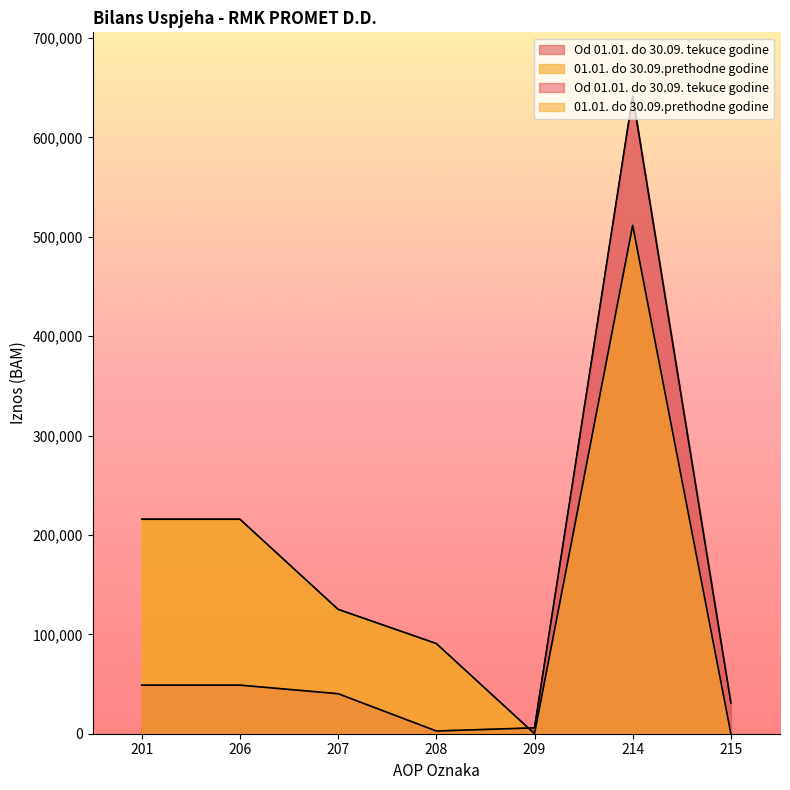

Rank the categories by Od 01.01. do 30.09. tekuce godine value from lowest to highest.

208, 209, 215, 207, 201, 206, 214